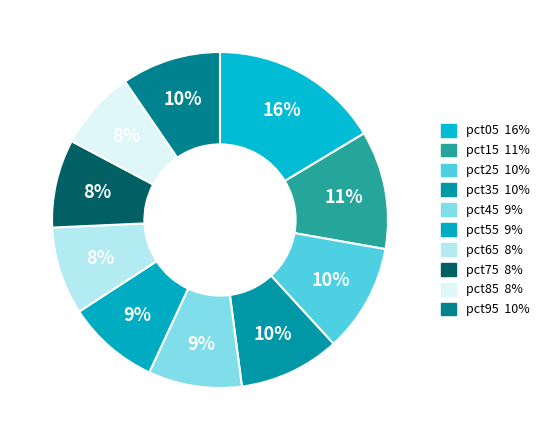

What is the smallest slice in the pie chart?

pct85